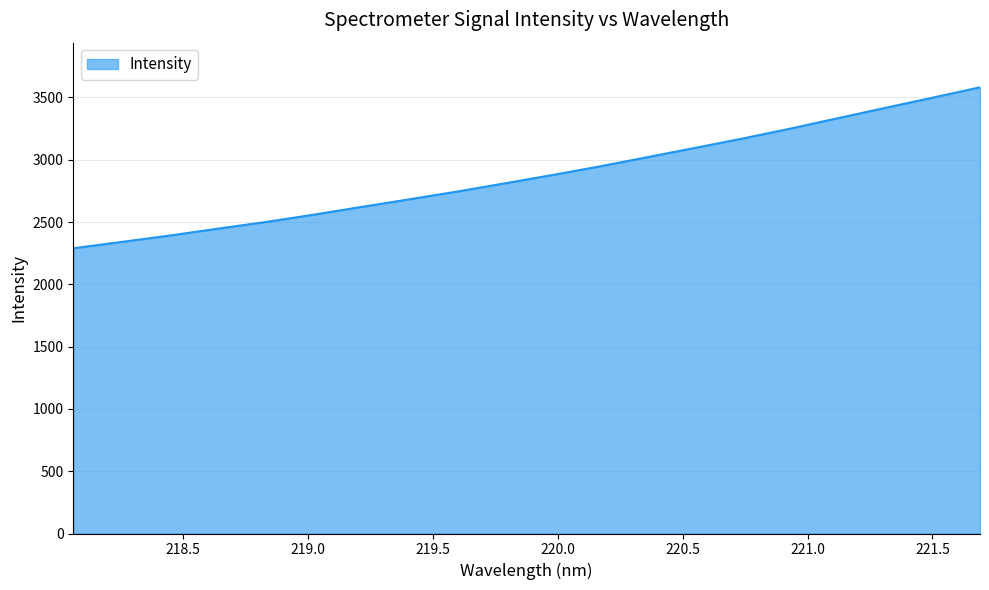

What is the smallest value displayed?

2289.6